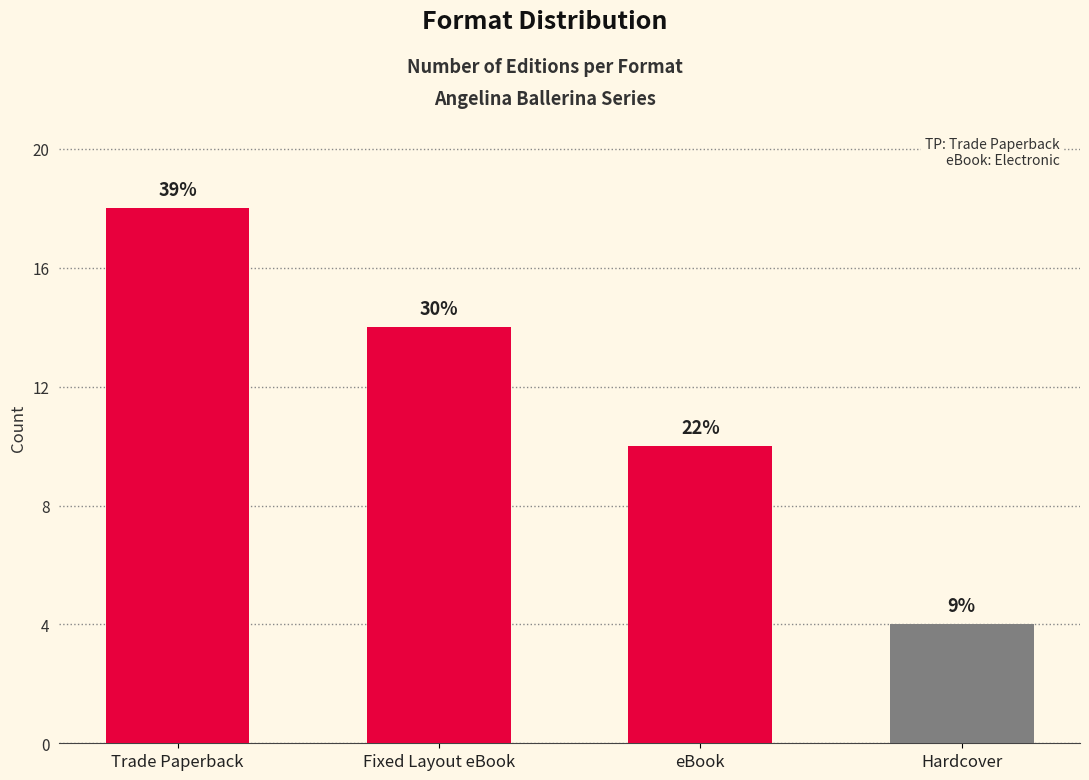

At which label is the value closest to 11?

eBook